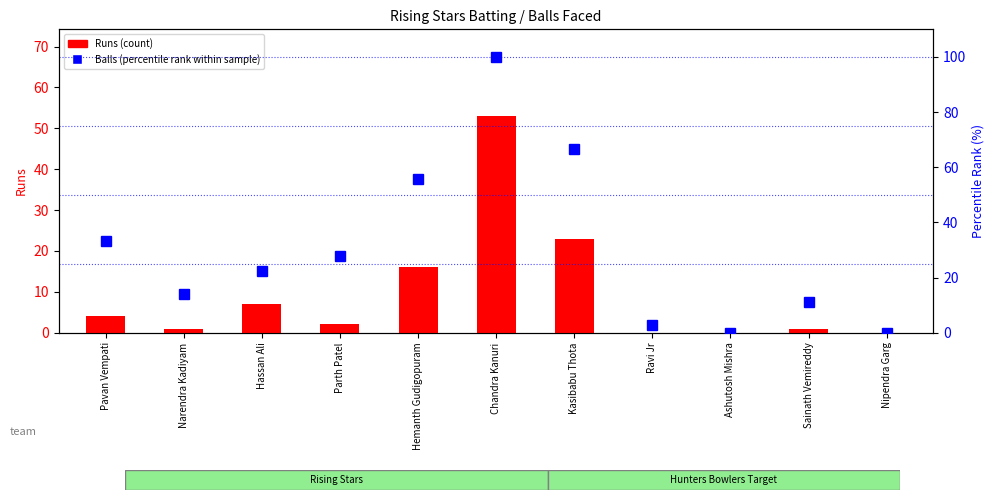

True or false: Balls (percentile rank) has a value of 33.3 at Pavan Vempati.

True